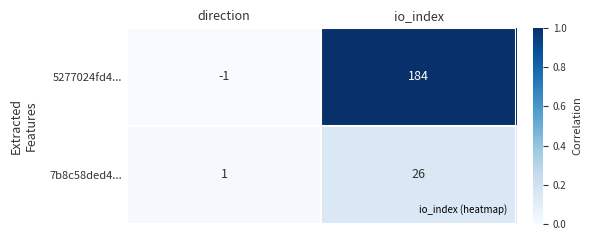

Where is 7b8c58ded4... nearest to the value 13?

direction